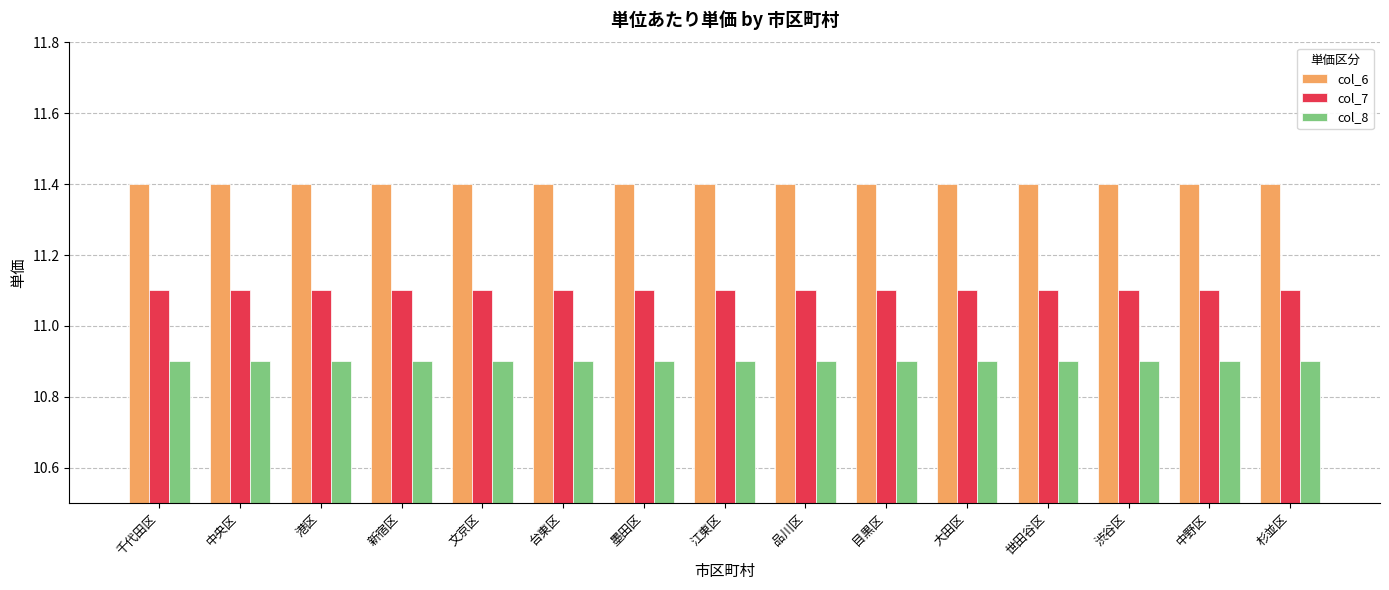

What is the highest value of the col_7 series?

11.1